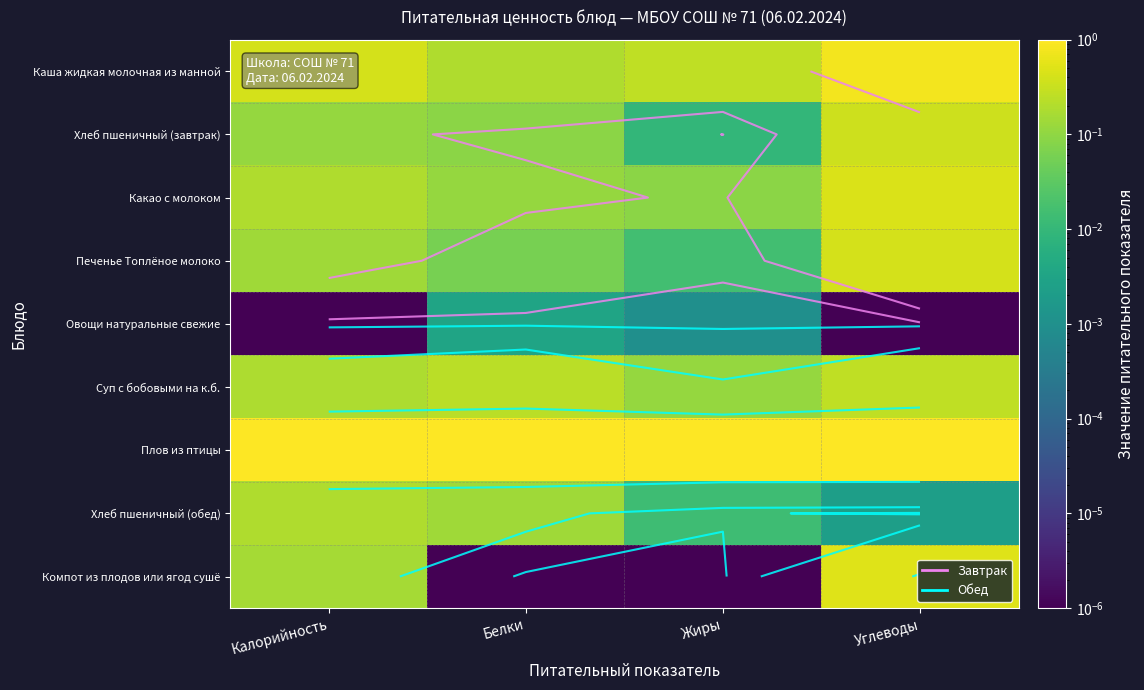

Count the number of data series in this chart.

9